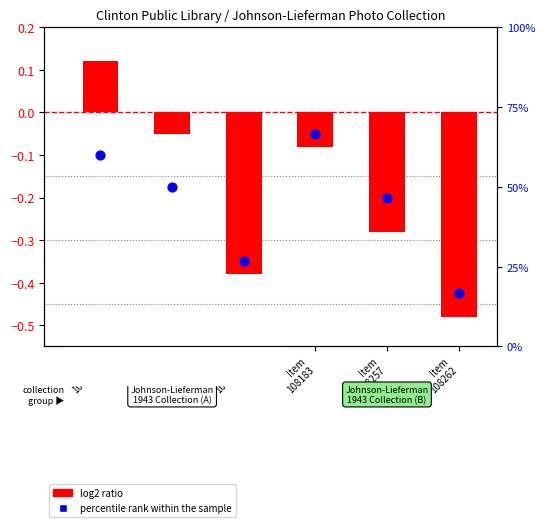

Which series has the widest spread of Y values?

percentile rank within the sample